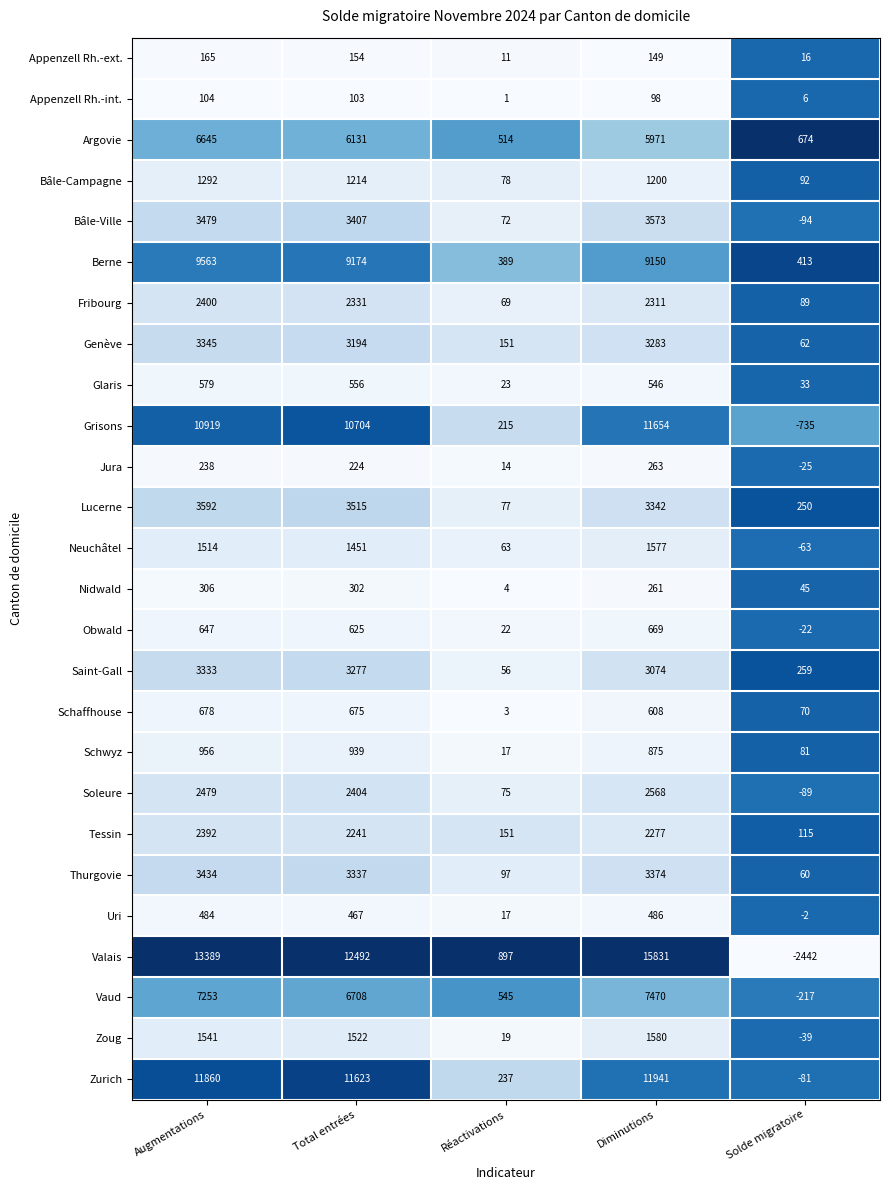

Which series has the widest spread of values?

Valais